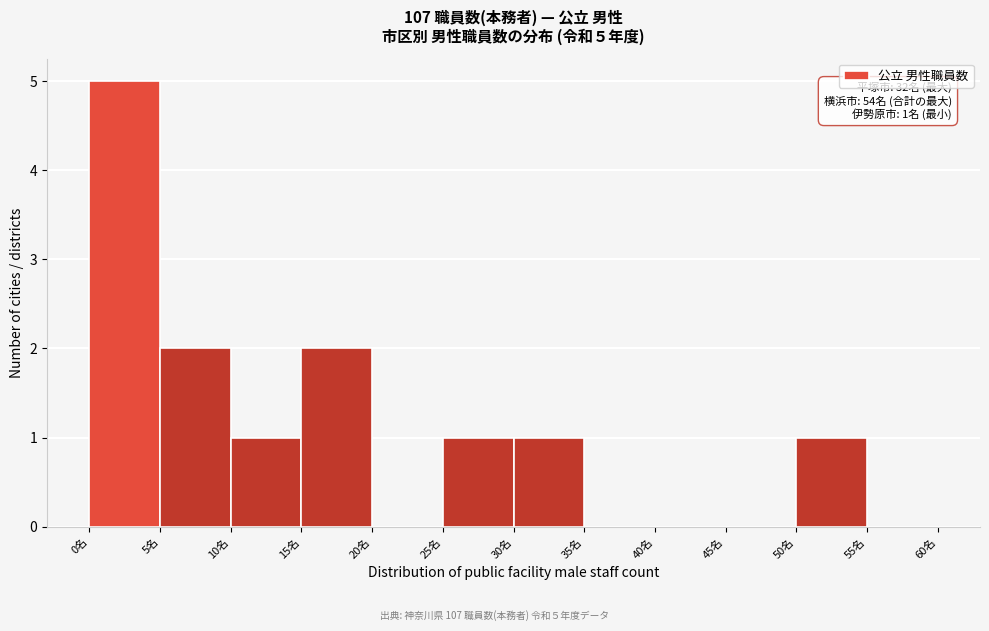

Which range on the x-axis has the tallest bar?

0 to 5